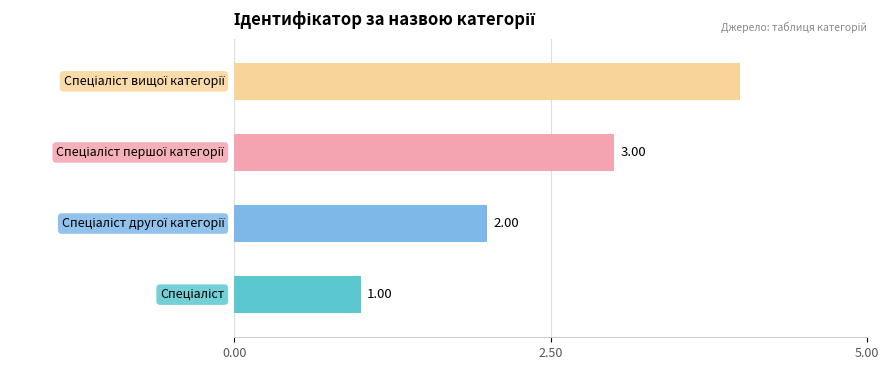

What is the sum of all values?

10